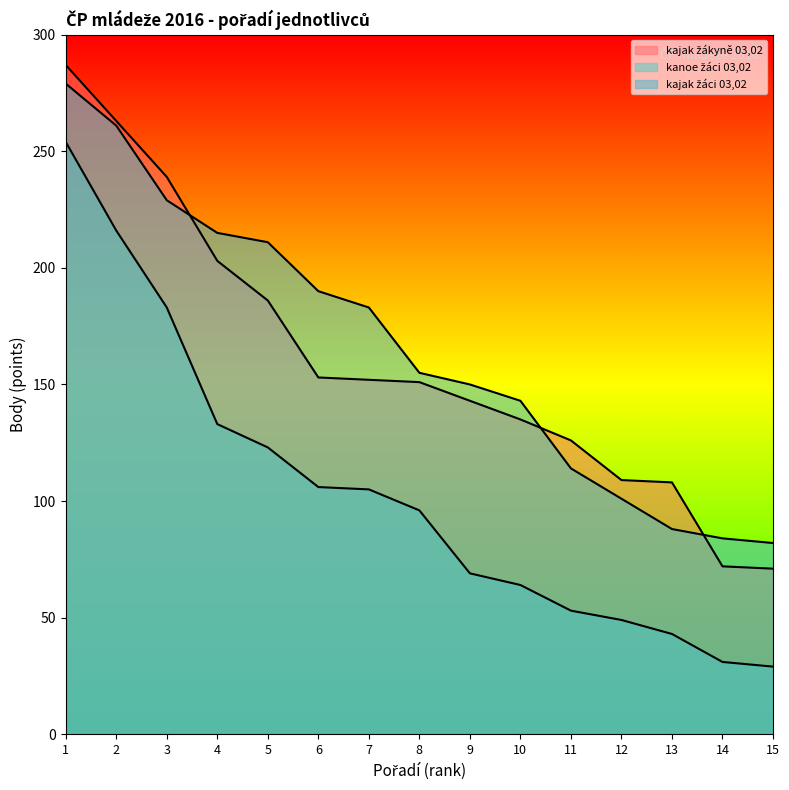

Which series has the largest total across all categories?

kajak žáci 03,02